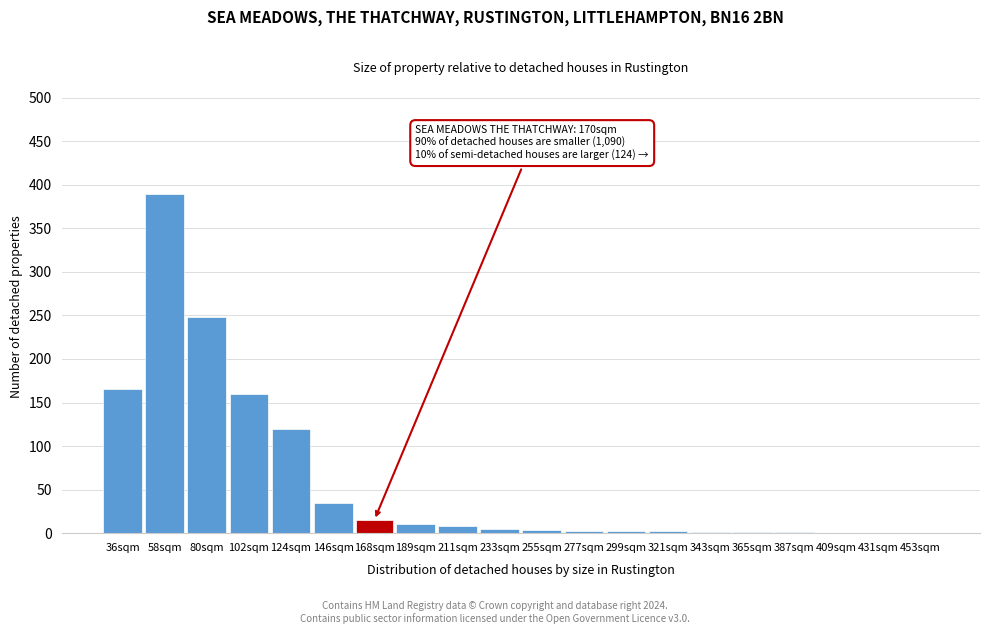

What is the sum of all values?

1170